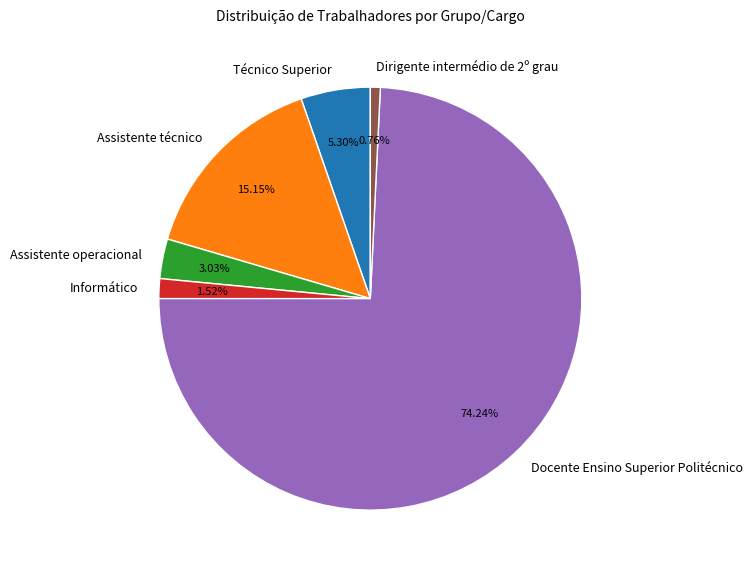

How many segments does this pie chart have?

6